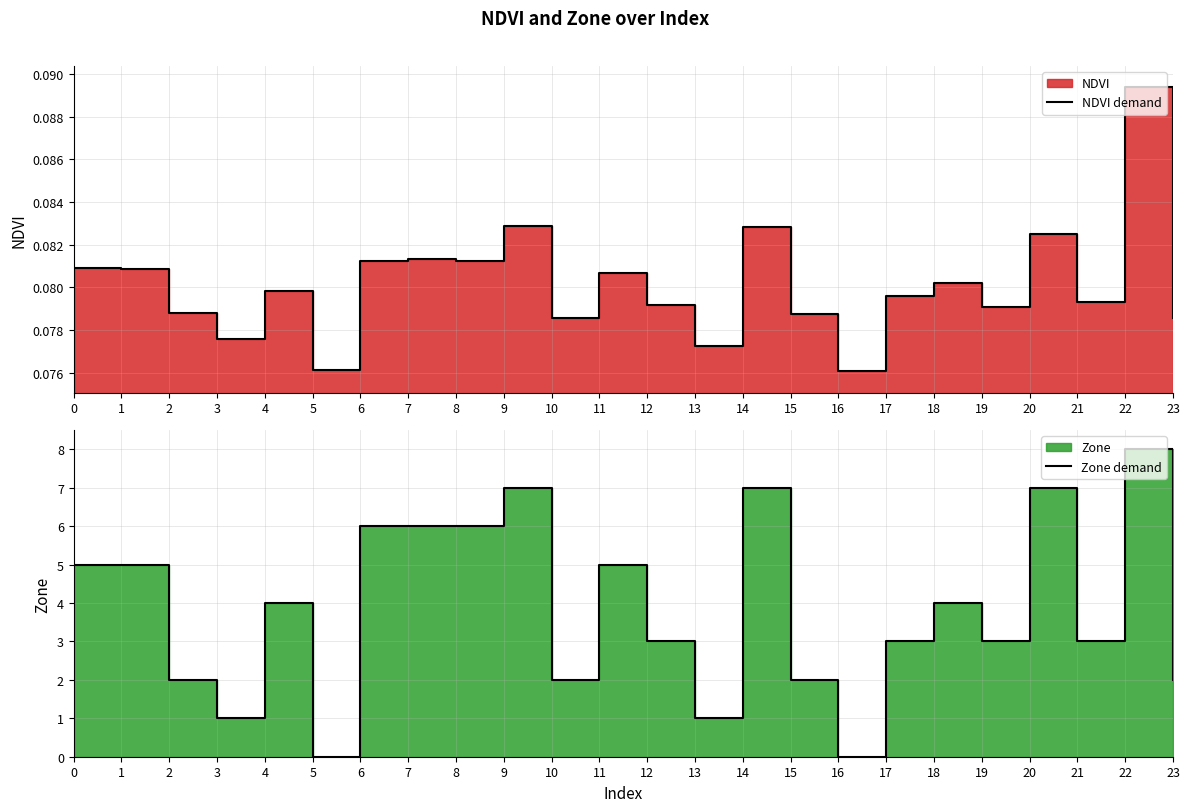

What is the sum of all NDVI demand values?

1.9